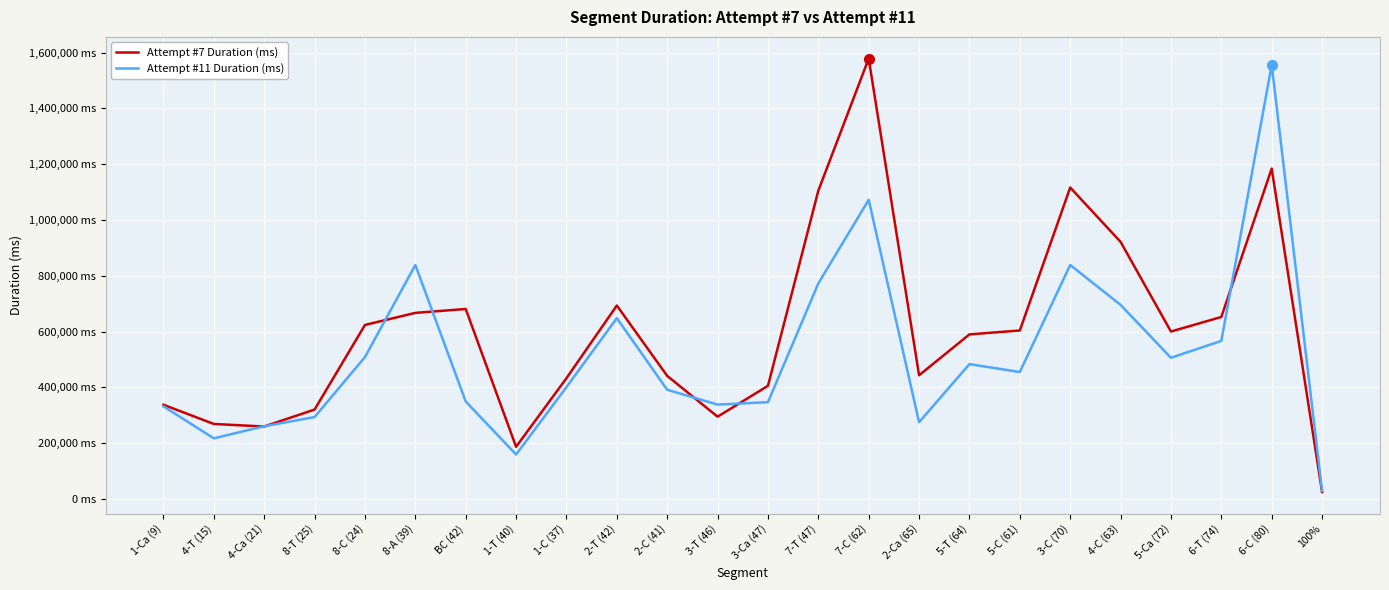

What are all the series names shown in the legend?

Attempt #7 Duration (ms), Attempt #11 Duration (ms)